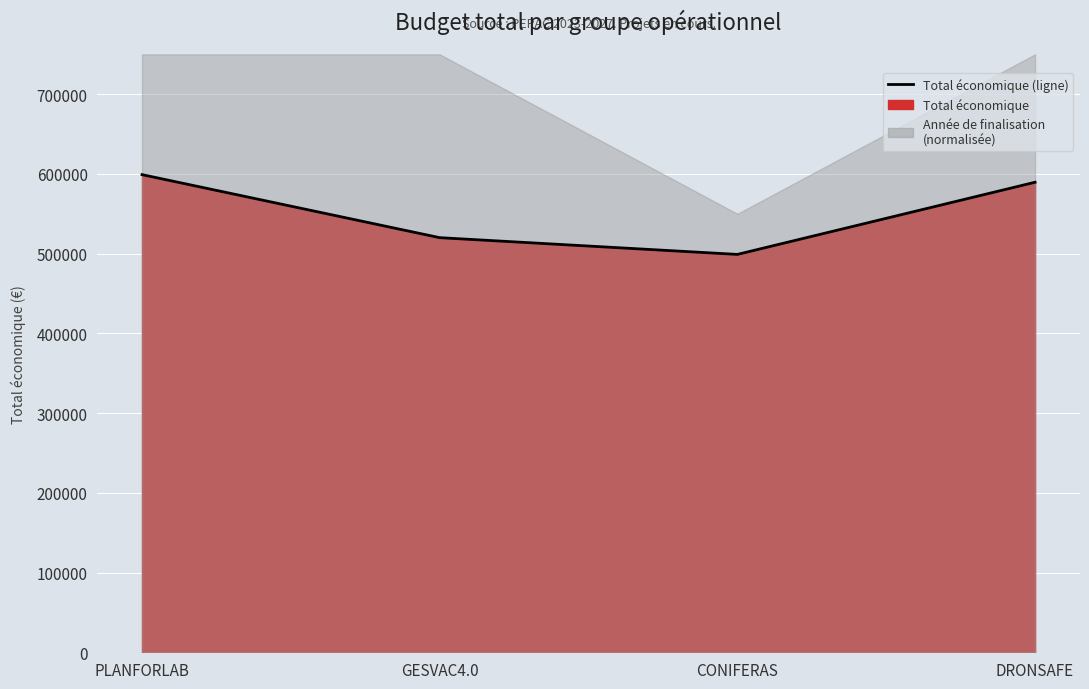

What is the average value?

551960